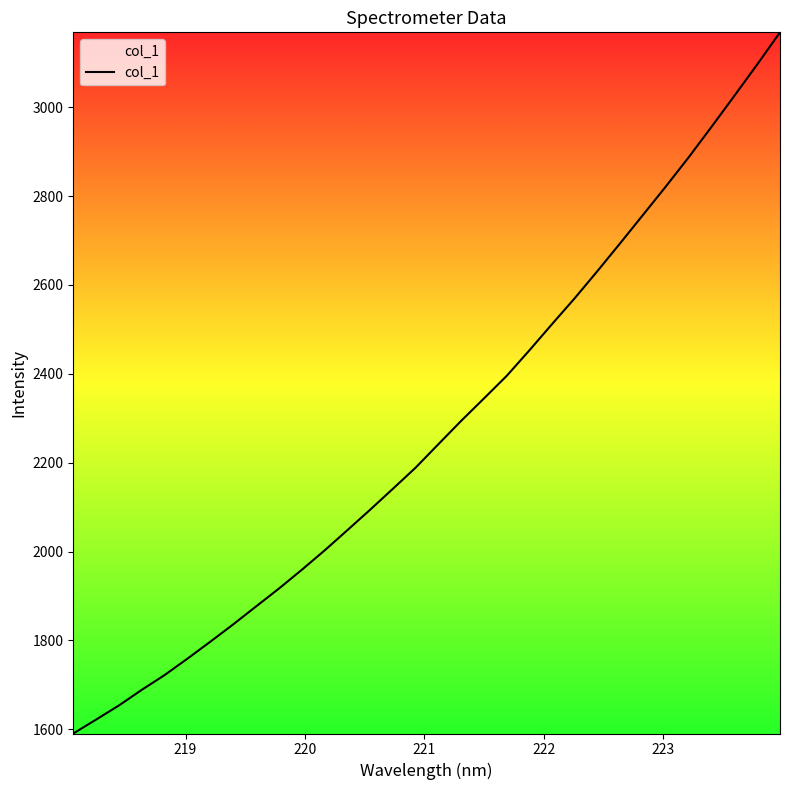

What is the greatest value displayed?

3168.4